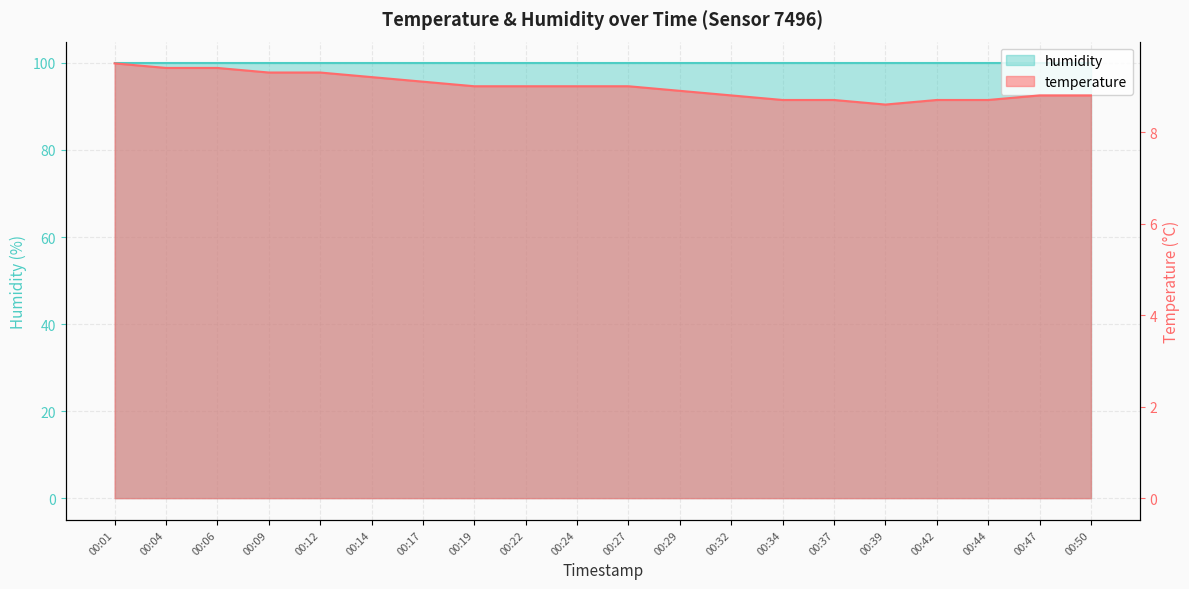

Reading left to right, transcribe all the data shown in this chart.

00:01=9.5	00:04=9.4	00:06=9.4	00:09=9.3	00:12=9.3	00:14=9.2	00:17=9.1	00:19=9.0	00:22=9.0	00:24=9.0	00:27=9.0	00:29=8.9	00:32=8.8	00:34=8.7	00:37=8.7	00:39=8.6	00:42=8.7	00:44=8.7	00:47=8.8	00:50=8.8